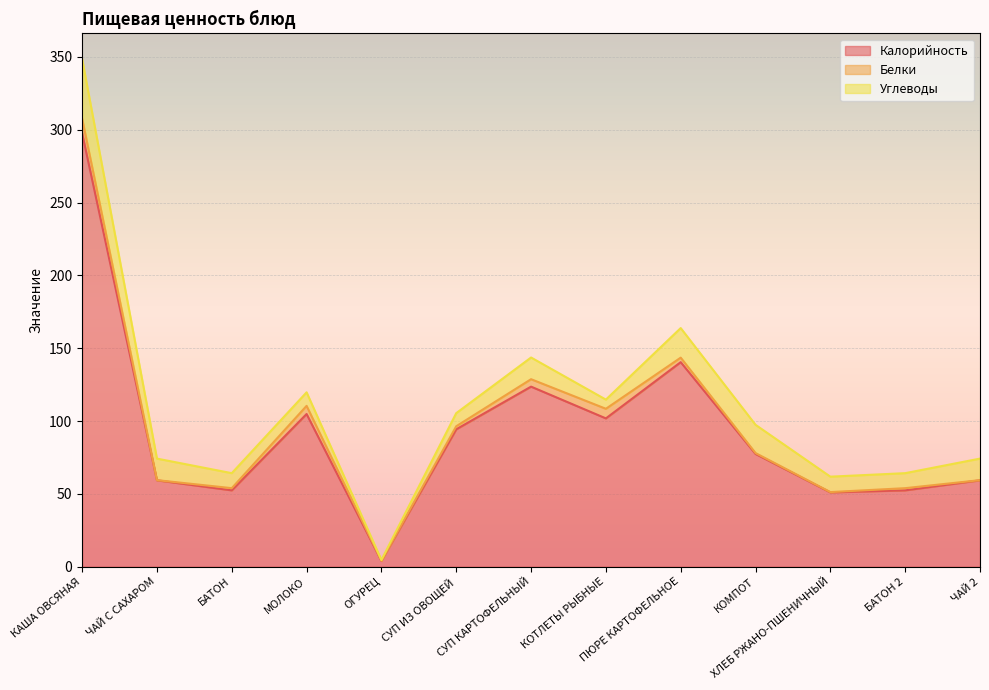

True or false: Калорийность and Белки intersect in this chart.

False